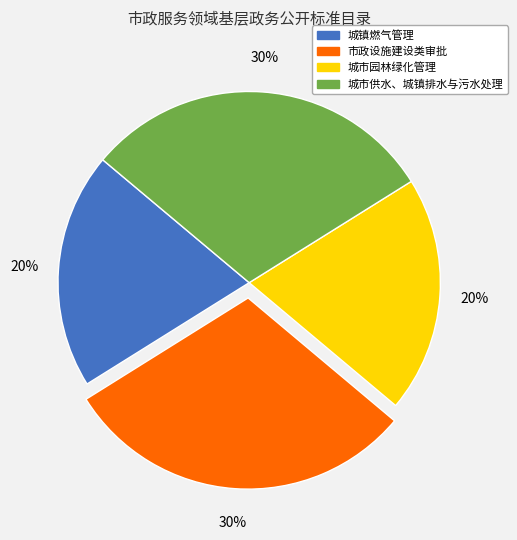

Does 城市园林绿化管理 account for over 50% of the chart?

No